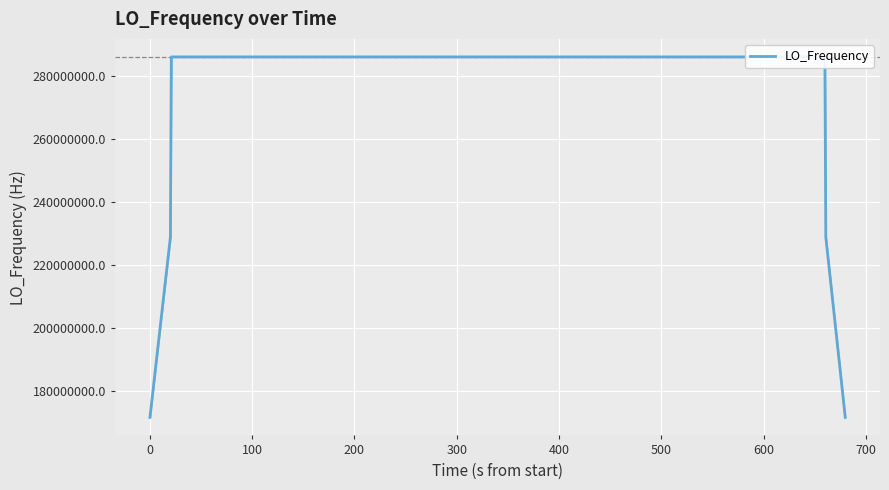

What is the smallest value displayed?

171628199.4